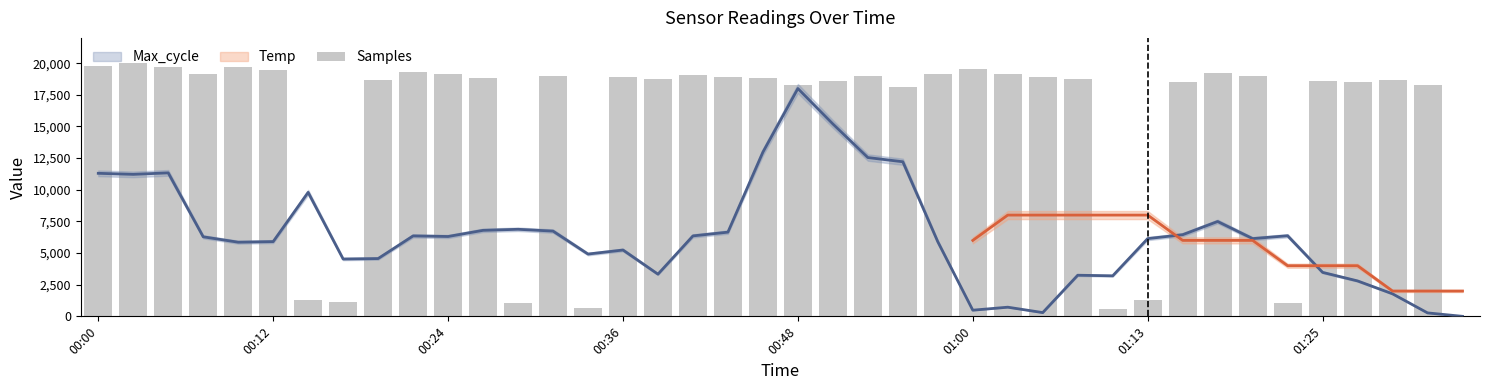

Count the number of categories in the chart.

40